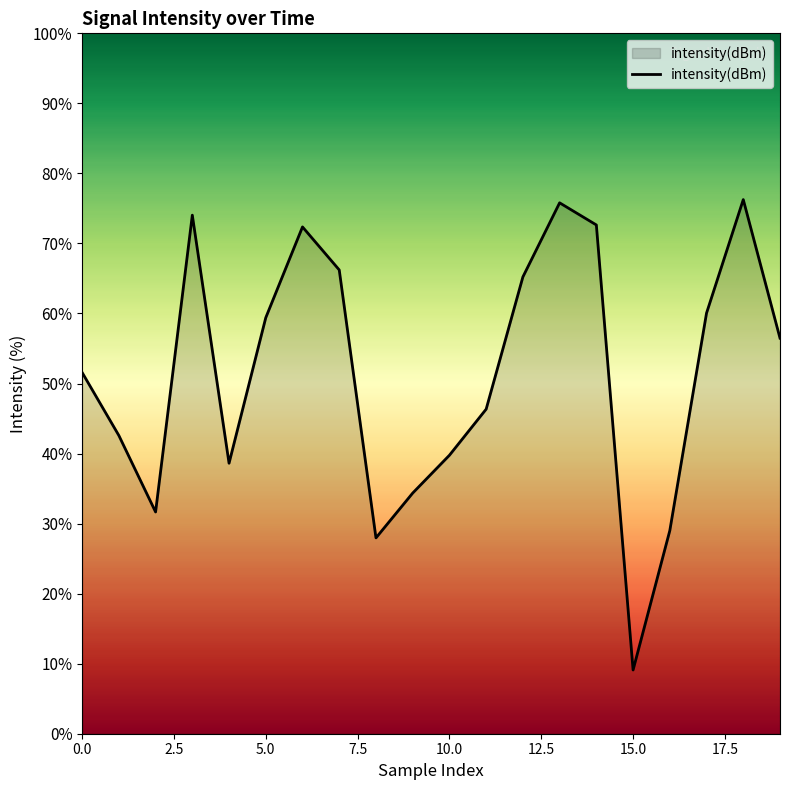

What is the greatest value displayed?

76.3